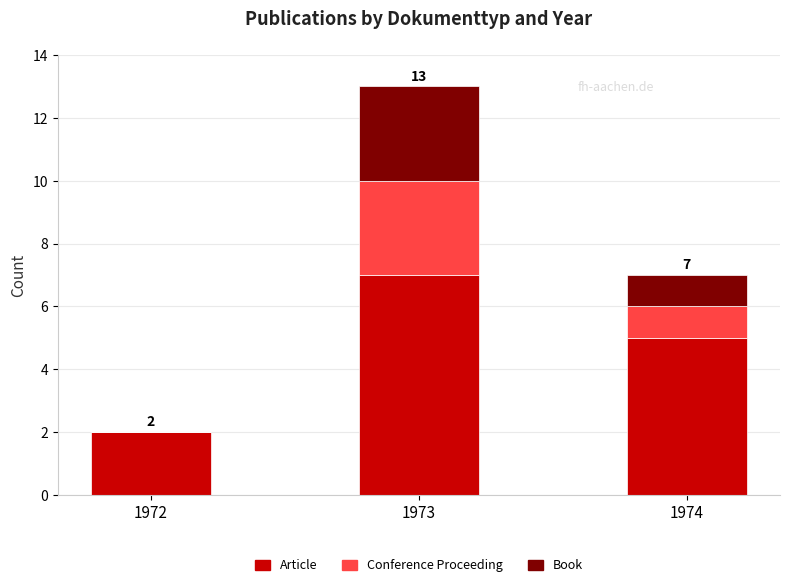

What are all the series names shown in the legend?

Article, Conference Proceeding, Book